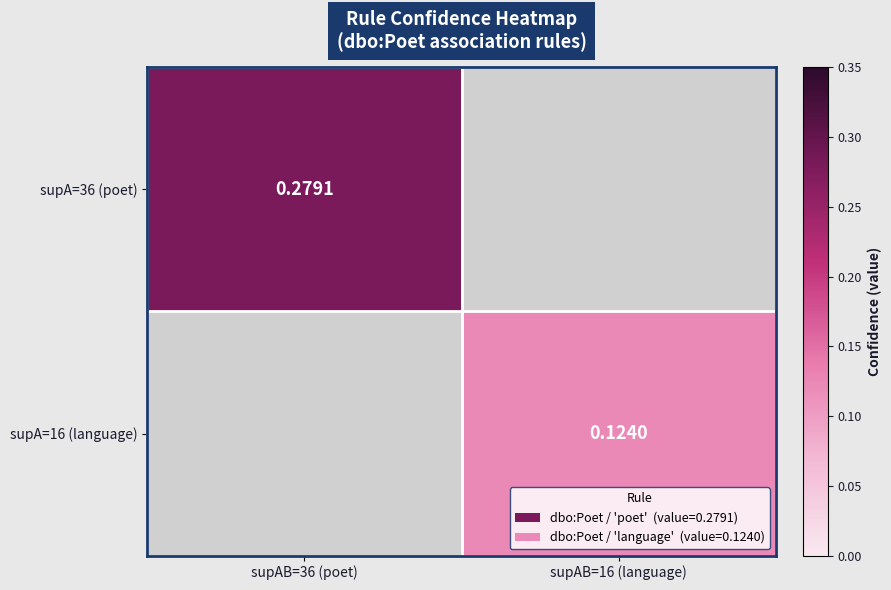

At which label does supA=16 (language) reach its peak?

supAB=16 (language)